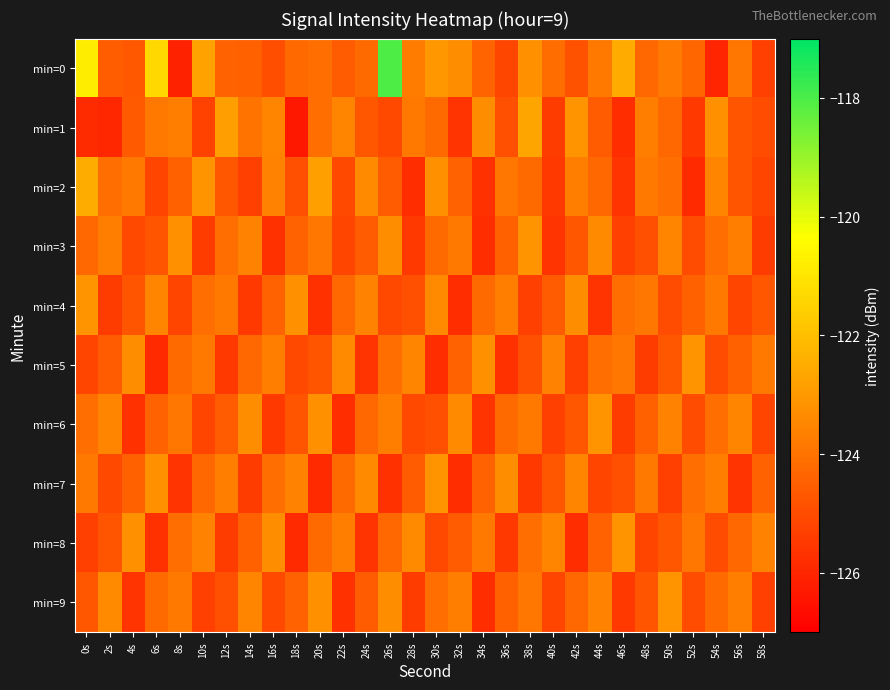

What is the difference between the highest and lowest values at 52s?

2.8